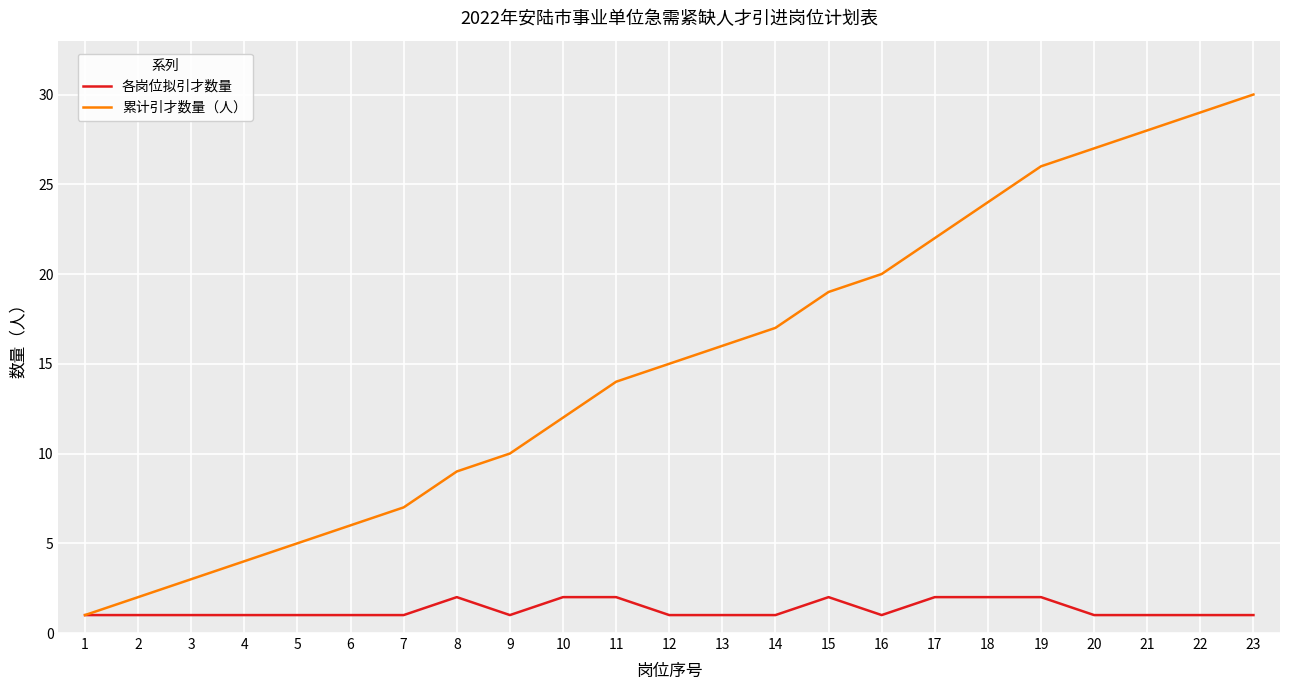

List the series in order of their peak value, lowest first.

各岗位拟引才数量, 累计引才数量（人）